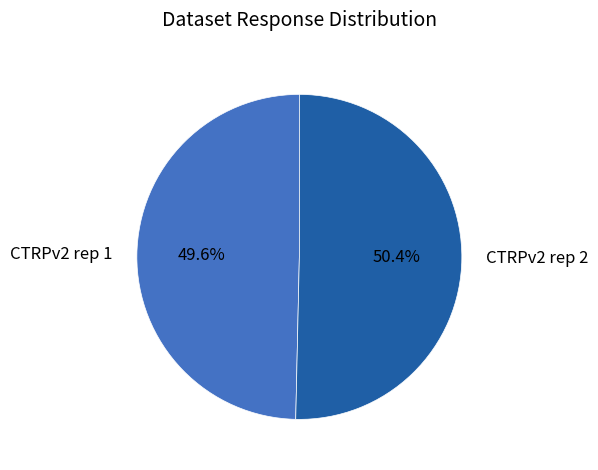

Which category accounts for the majority?

CTRPv2 rep 2